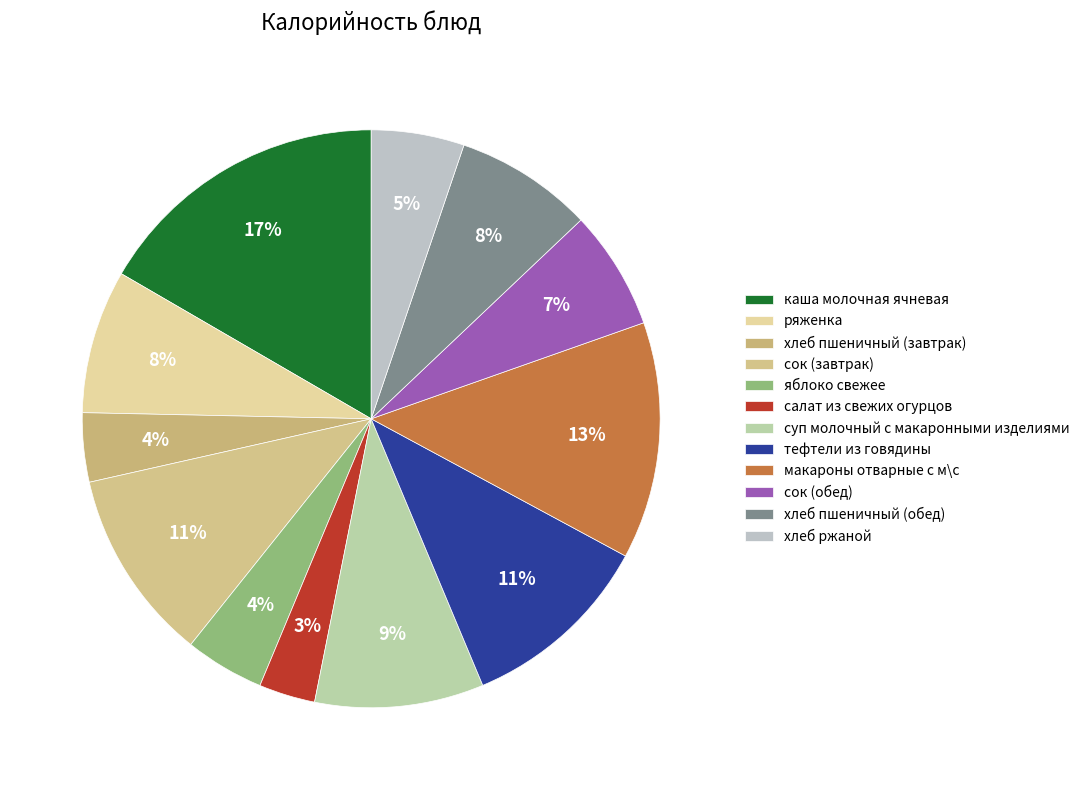

How many slices are in this pie chart?

12